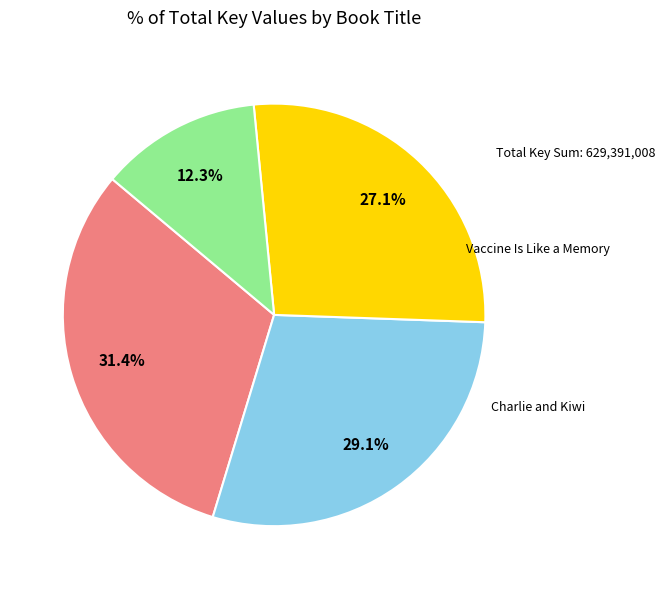

To the nearest percent, what is the average slice percentage?

25%